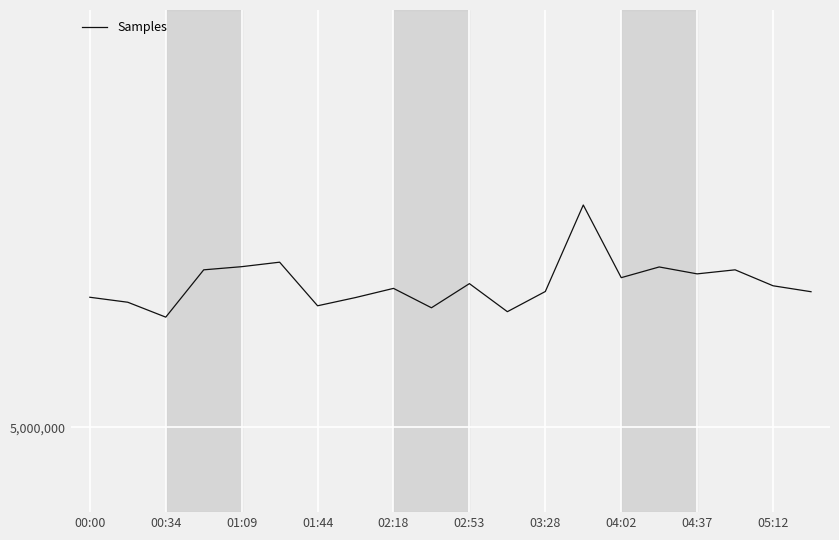

Does the chart display data point markers on the line(s)?

No